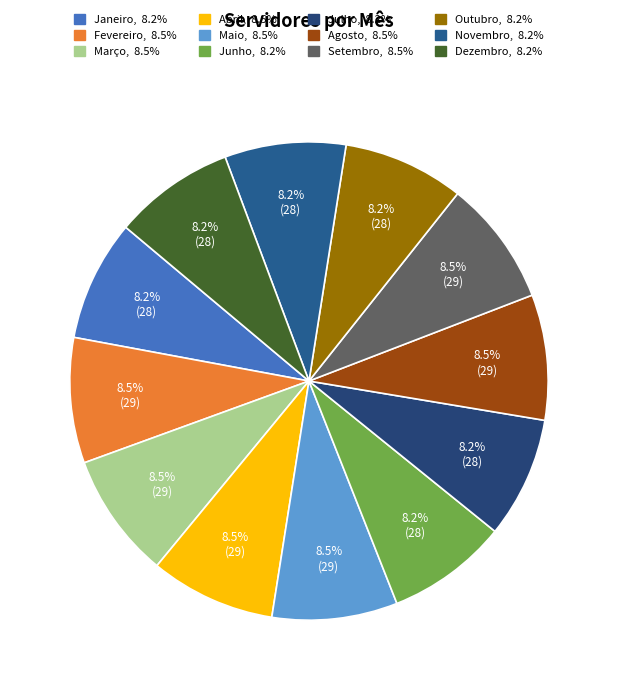

What is the change in value from Março to Julho?

-1